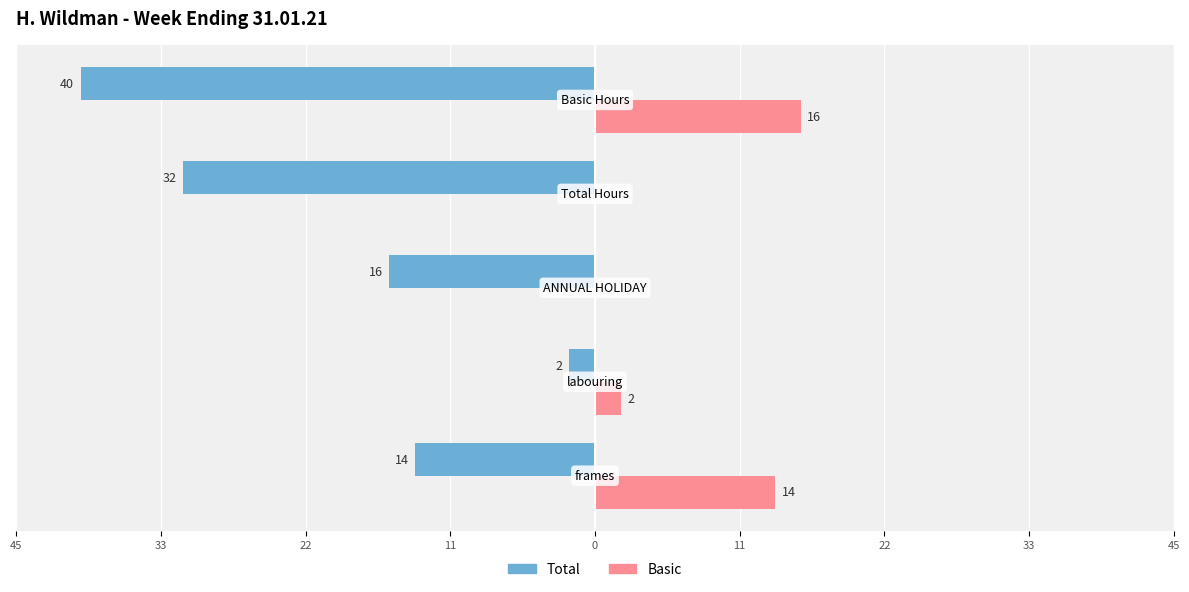

What are all the series names shown in the legend?

Total, Basic